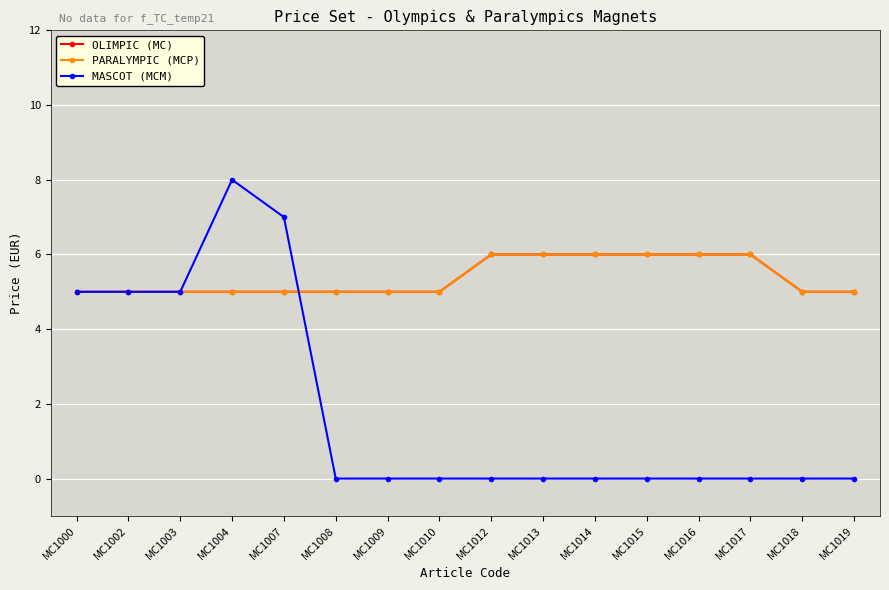

How many times do MASCOT (MCM) and OLIMPIC (MC) cross each other?

1